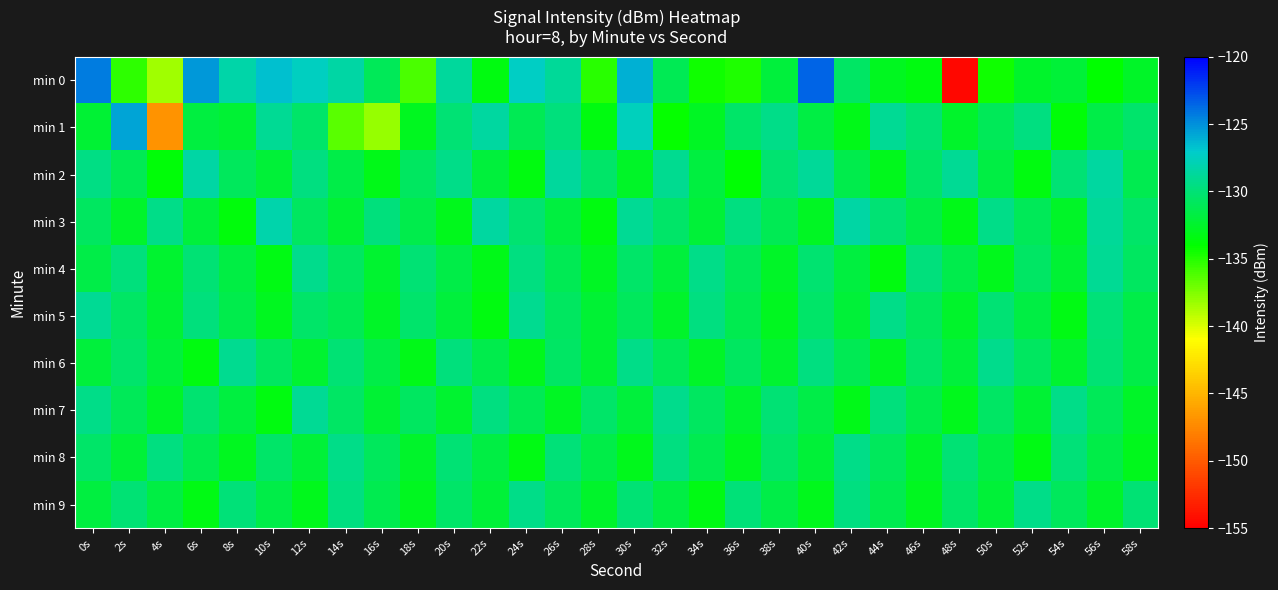

What is the maximum value shown in the chart?

-123.4